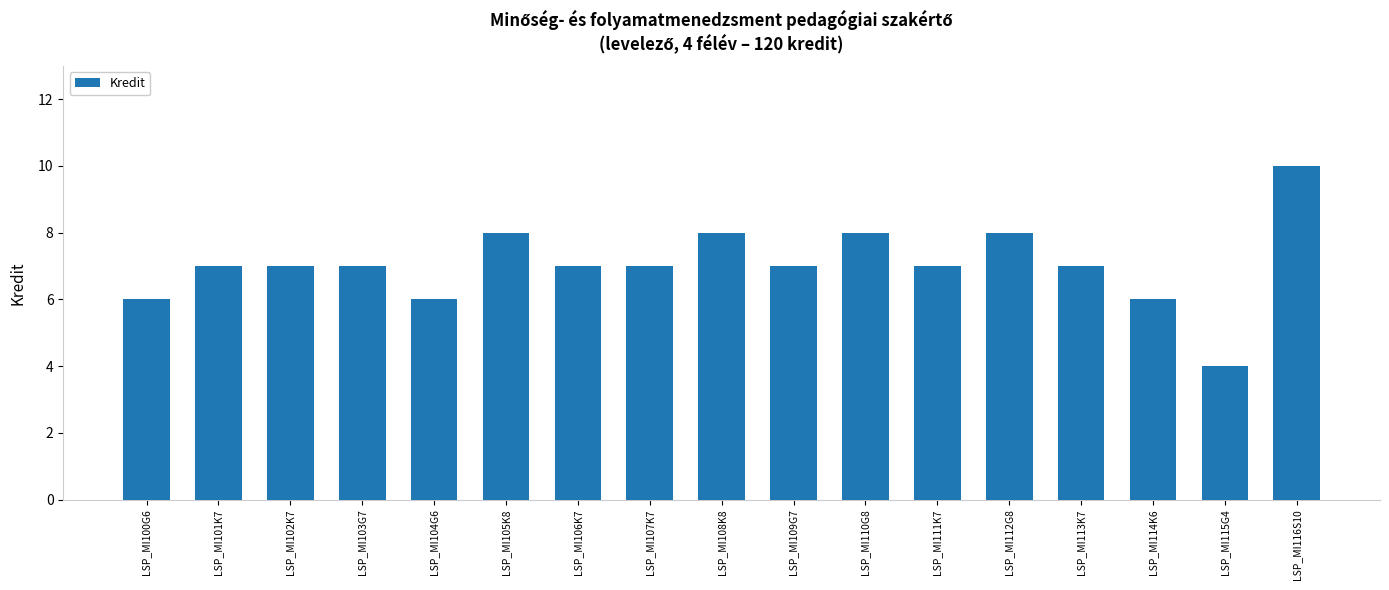

What is the label of the 16th bar from the left?

LSP_MI115G4